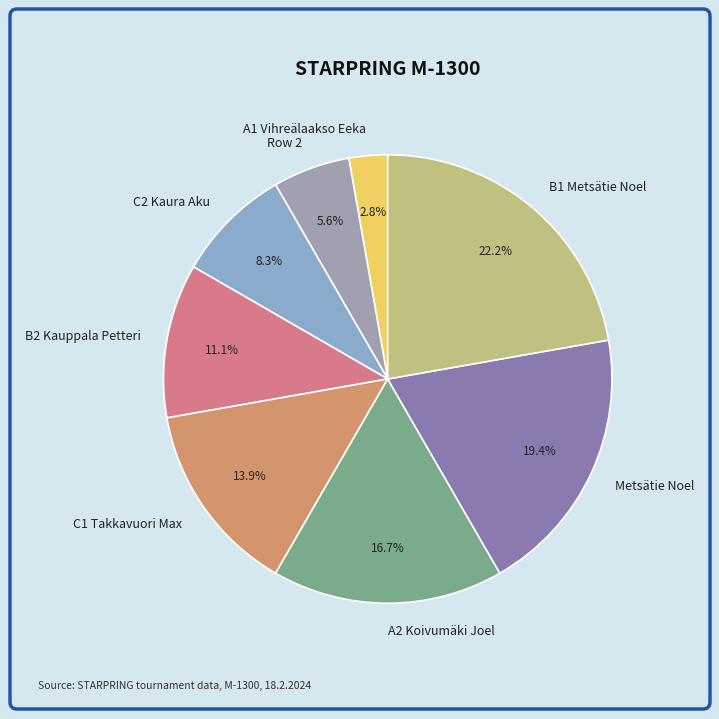

Is the sum of A2 Koivumäki Joel and Row 2 greater than half?

No